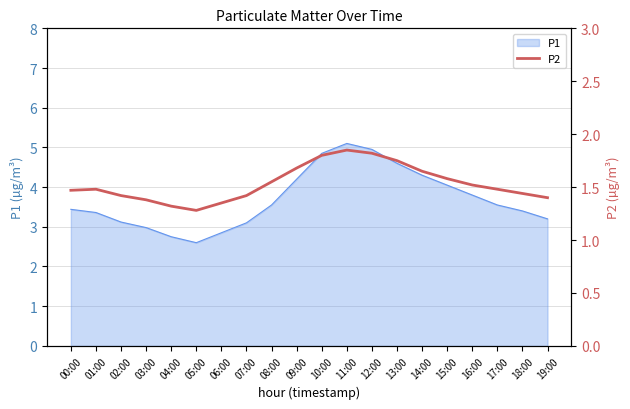

What is the label of the 5th point from the right?

15:00